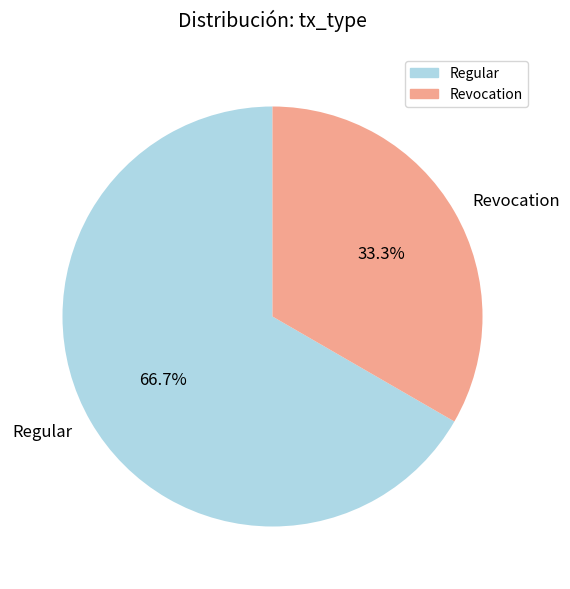

Combined, what portion of the pie is Regular and Revocation?

100.0%